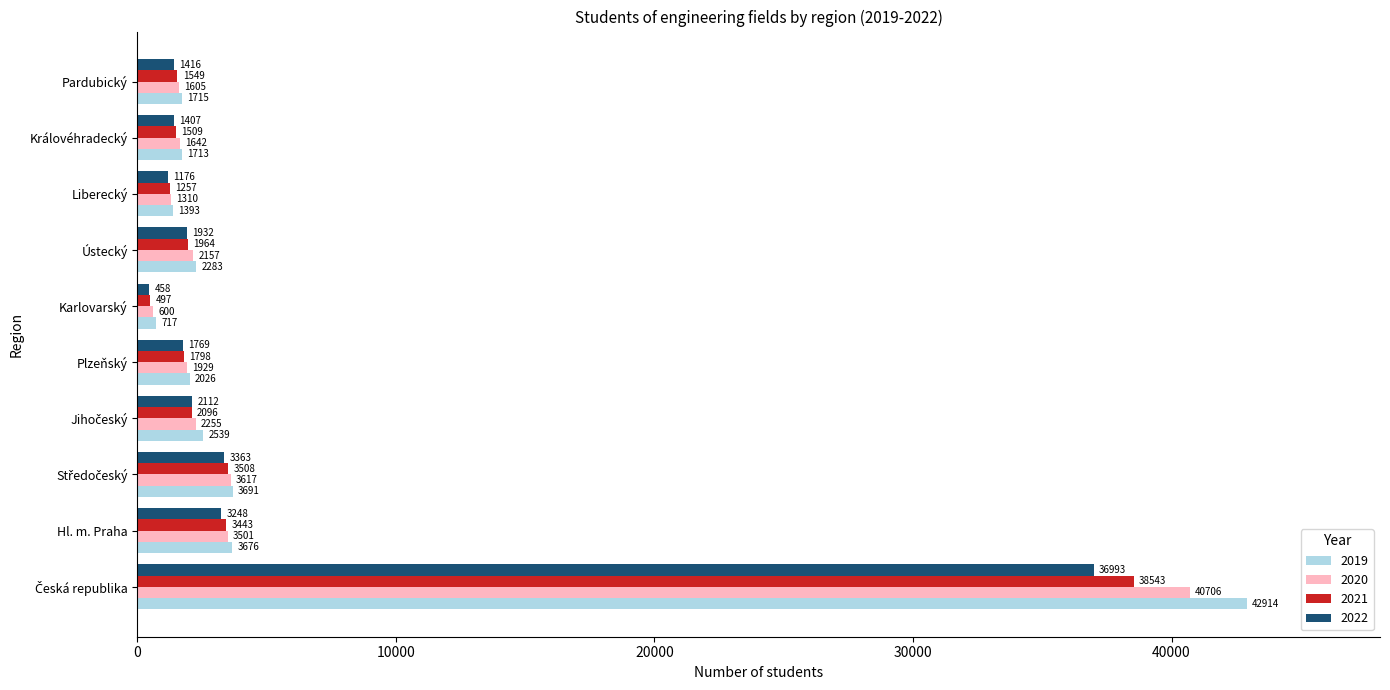

What is the maximum value shown in the chart?

42914